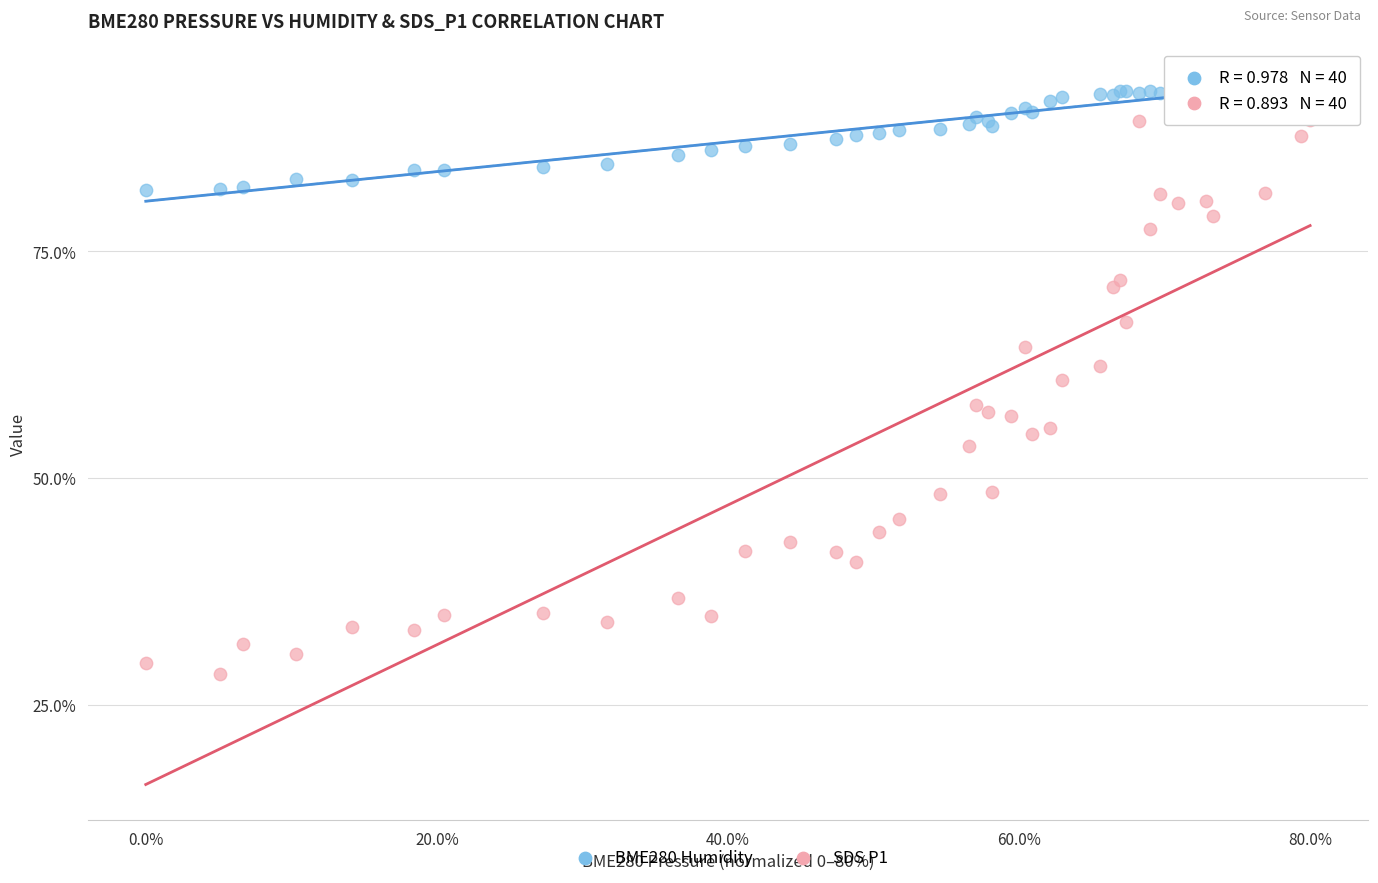

Which series has the widest spread of Y values?

SDS P1